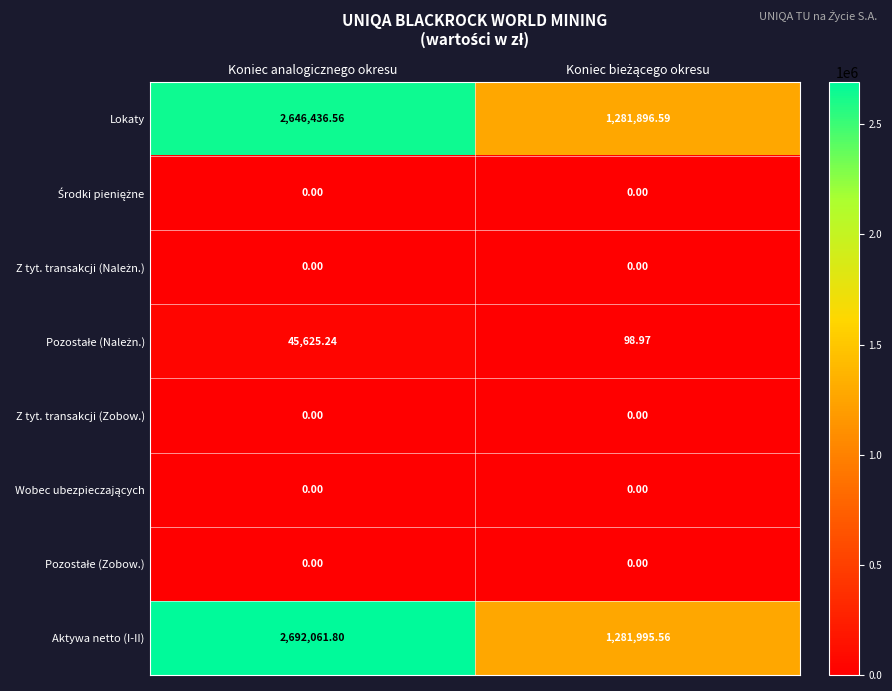

Which category has the highest value across all series?

Koniec analogicznego okresu